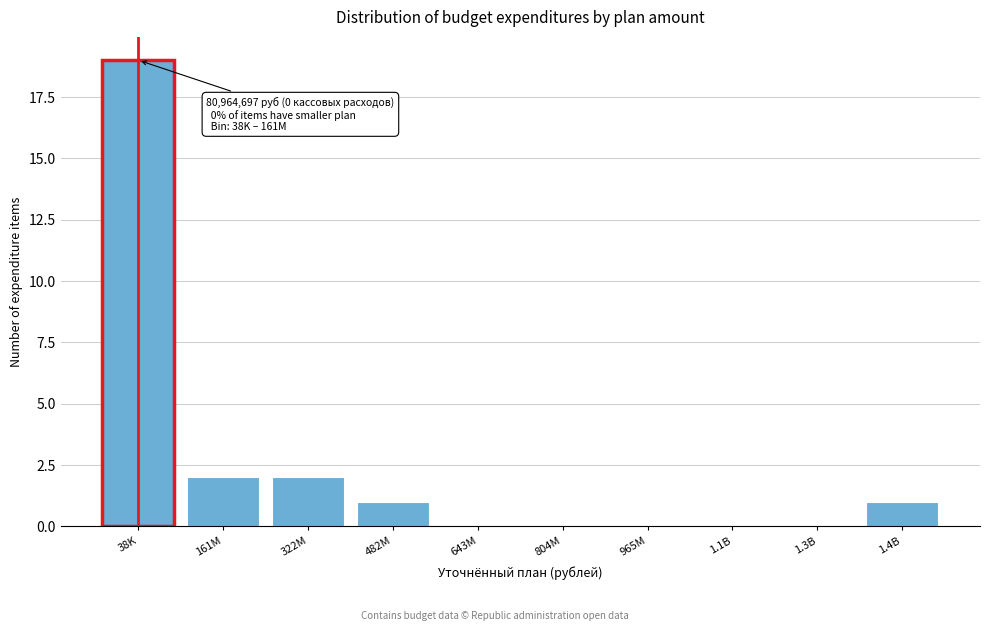

Reading left to right, list all the values displayed in this chart.

38K=19	161M=2	322M=2	482M=1	643M=0	804M=0	965M=0	1.1B=0	1.3B=0	1.4B=1